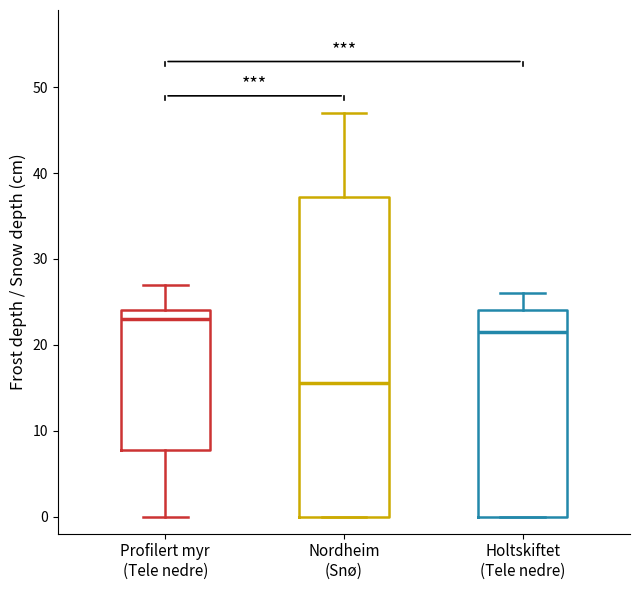

Reading left to right, transcribe this box plot: for each box, give where its median line is, the range the box spans, and where its two whiskers end, as read against the y-axis. The values are not printed on the chart, so give them approximately, as read against the axis.

Profilert myr (Tele nedre): median 23, box 8 to 24, whiskers 0 to 27
Nordheim (Snø): median 16, box 0 to 37, whiskers 0 to 47
Holtskiftet (Tele nedre): median 22, box 0 to 24, whiskers 0 to 26